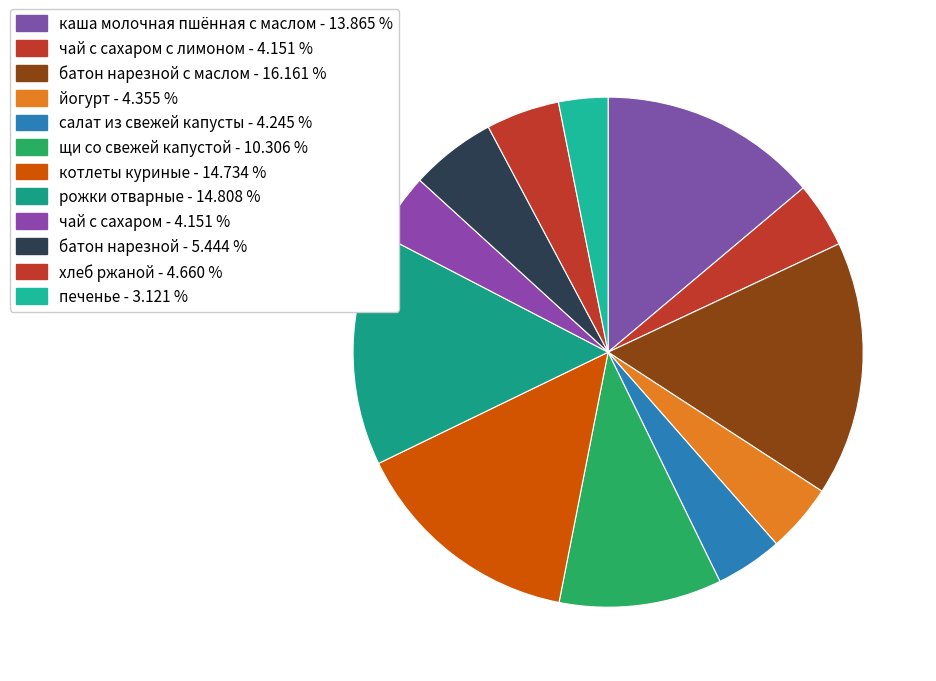

Rank the categories by value from highest to lowest.

батон нарезной с маслом, рожки отварные, котлеты куриные, каша молочная пшённая с маслом, щи со свежей капустой, батон нарезной, хлеб ржаной, йогурт, салат из свежей капусты, чай с сахаром с лимоном, чай с сахаром, печенье